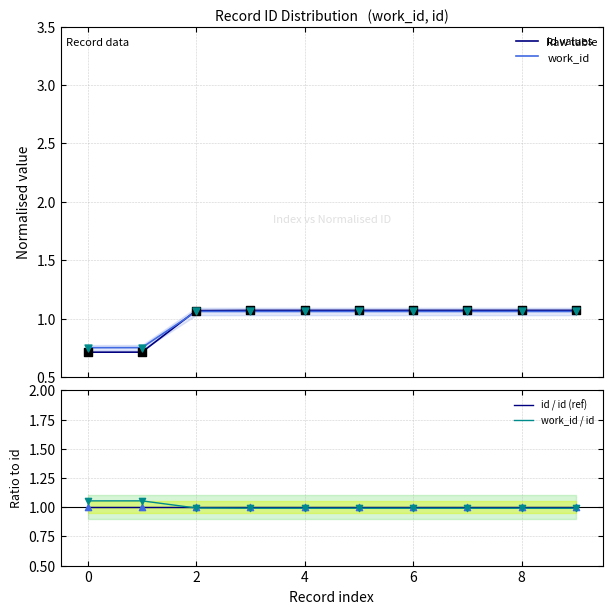

Which series contains the highest Y value?

id values